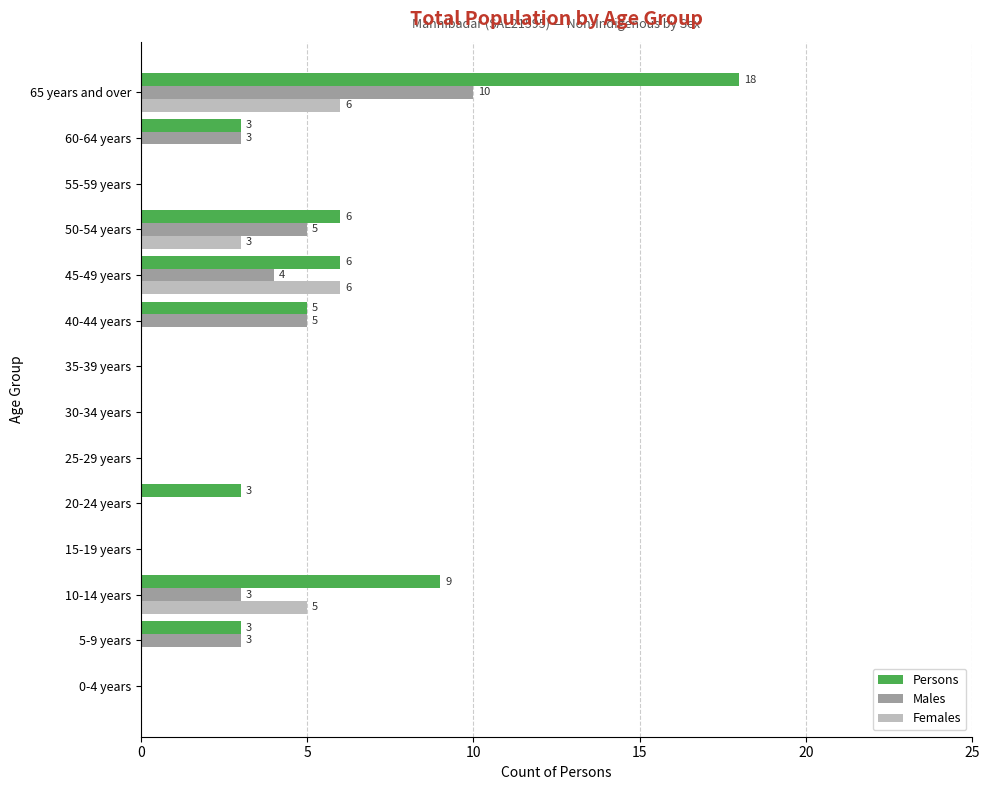

Which series has the largest total across all categories?

Persons